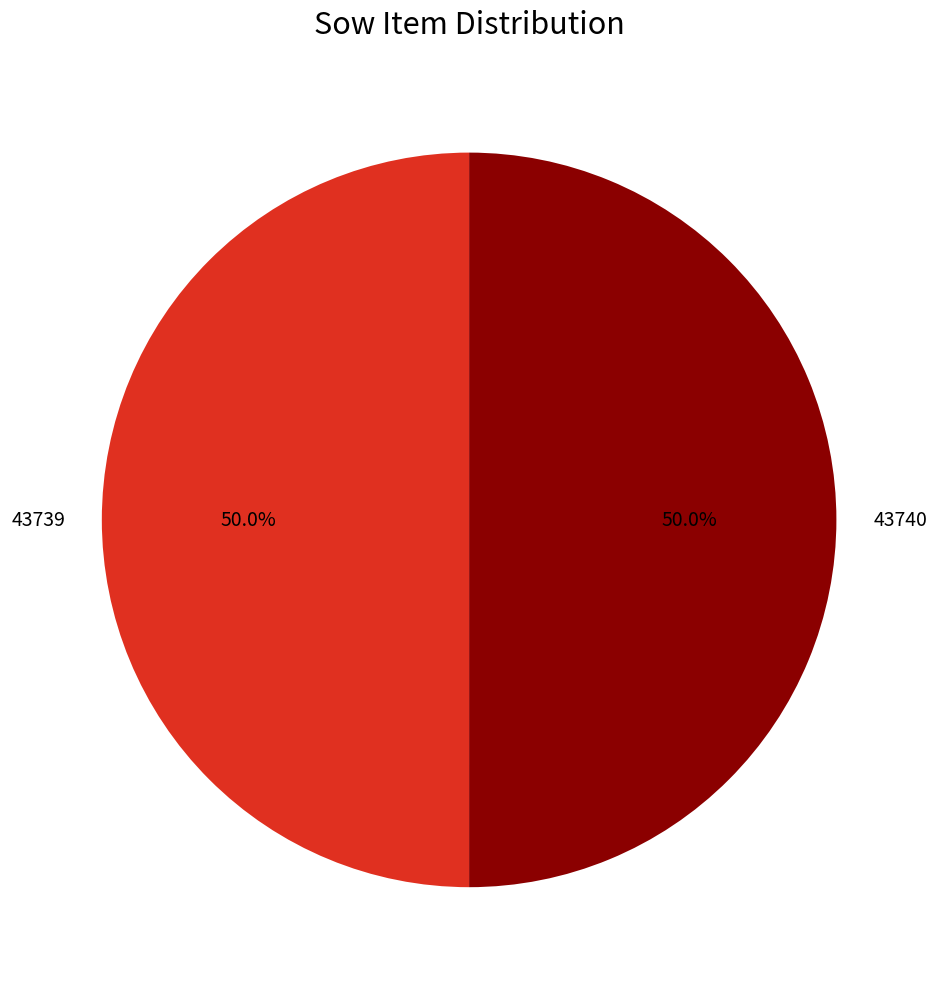

What is the ratio of the value at 43739 to the value at 43740?

1.0